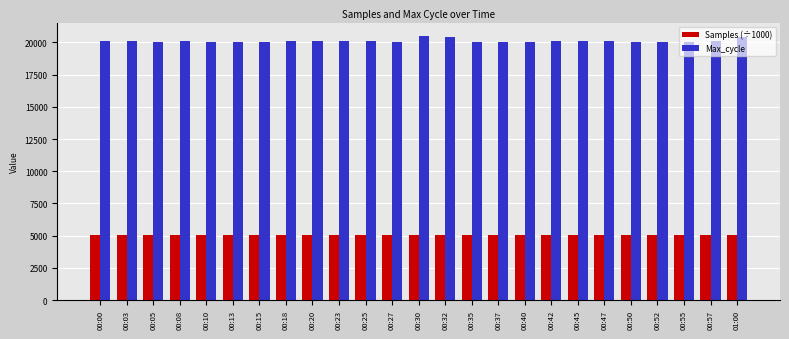

How many series are shown in this chart?

2